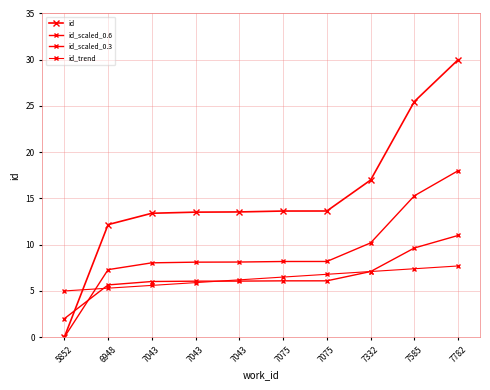

Is it true that id_scaled_0.6 equals 18.0 at 7782?

True